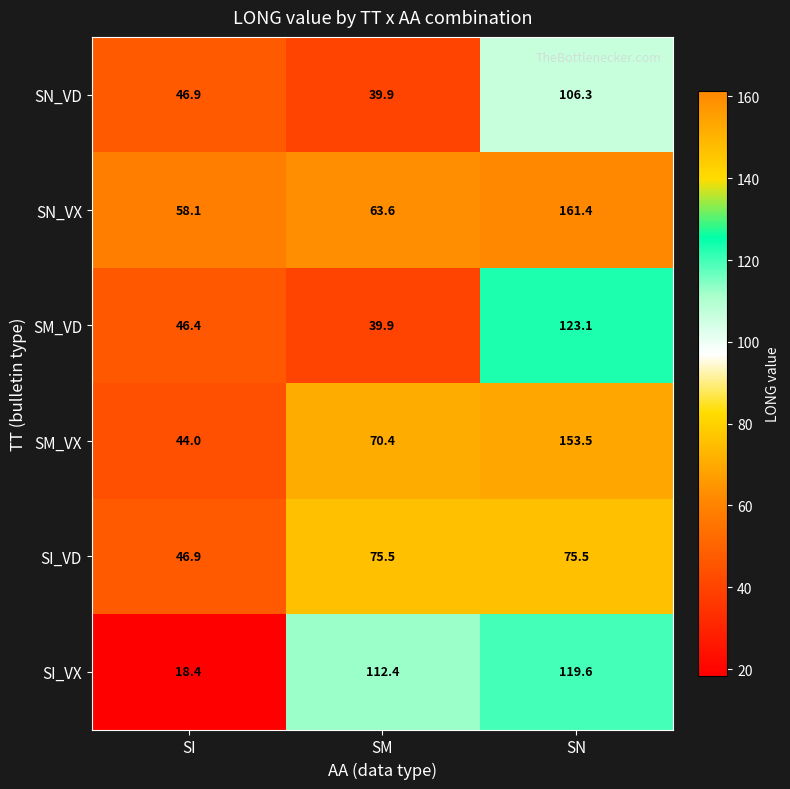

Reading left to right, list all the values displayed in this chart.

SN_VD: SI=46.9	SM=39.9	SN=106.3
SN_VX: SI=58.1	SM=63.6	SN=161.4
SM_VD: SI=46.4	SM=39.9	SN=123.1
SM_VX: SI=44.0	SM=70.4	SN=153.5
SI_VD: SI=46.9	SM=75.5	SN=75.5
SI_VX: SI=18.4	SM=112.4	SN=119.6